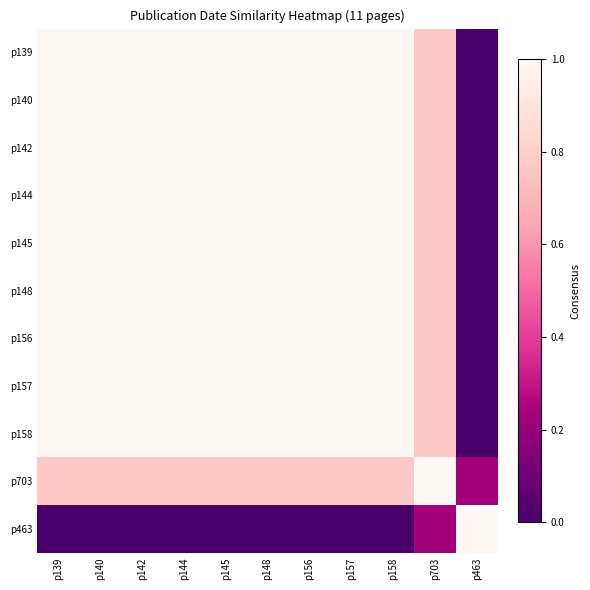

What is the spread (max minus min) of values at p140?

1.0